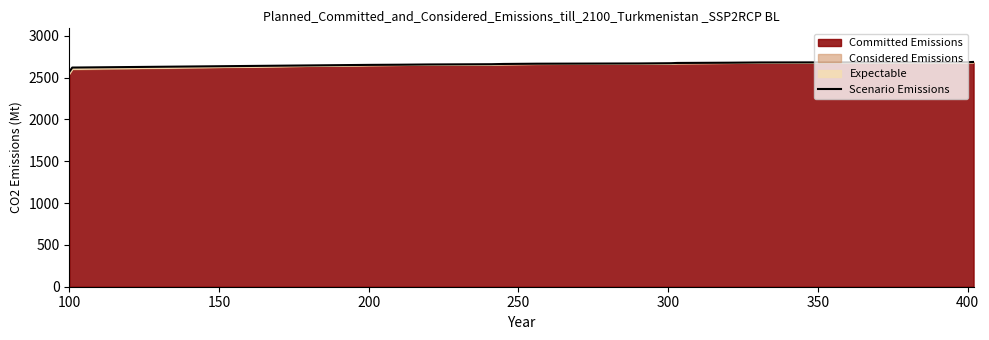

What is the lowest value of the Scenario Emissions series?

2568